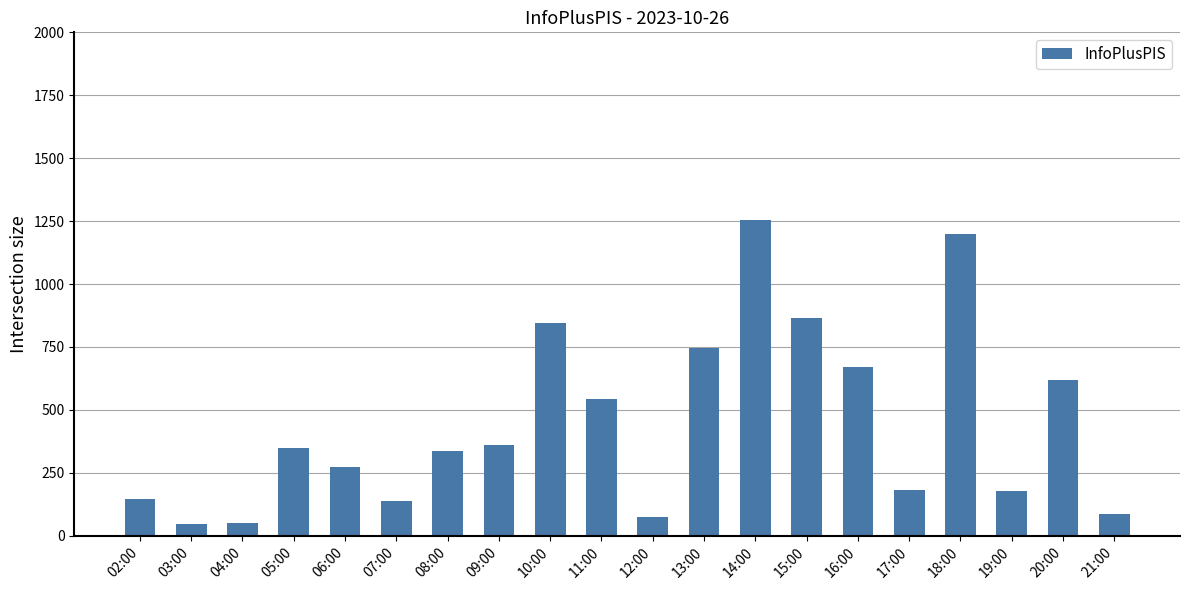

What is the label of the 5th bar from the left?

06:00